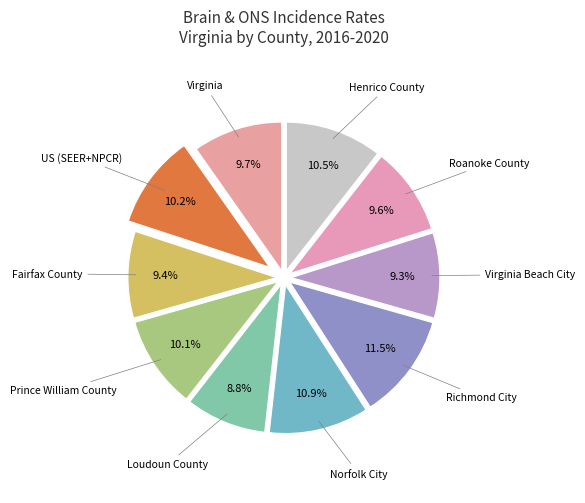

How many slices are in this pie chart?

10